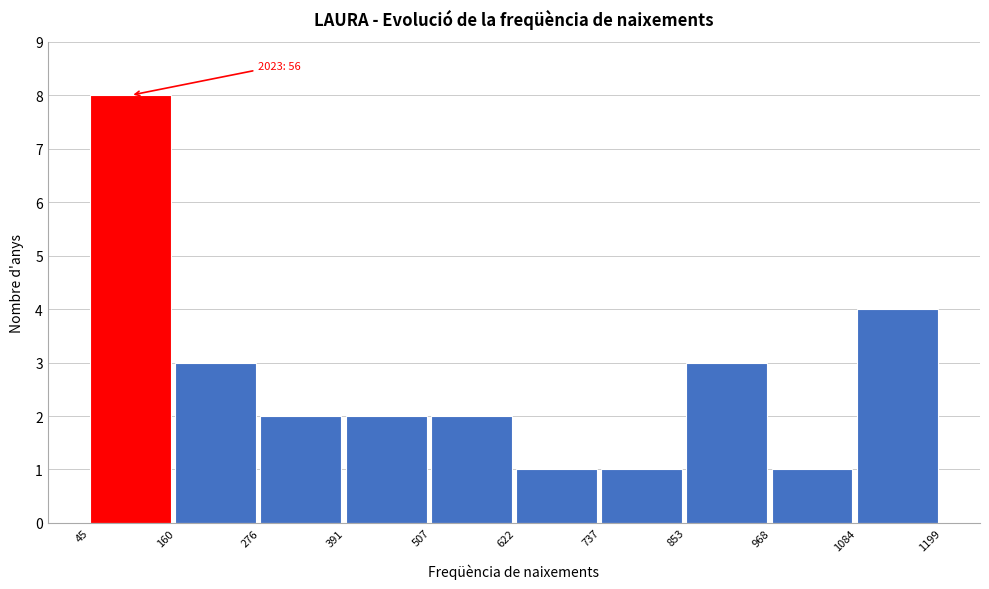

Over which range of the x-axis is the bar tallest?

45 to 160